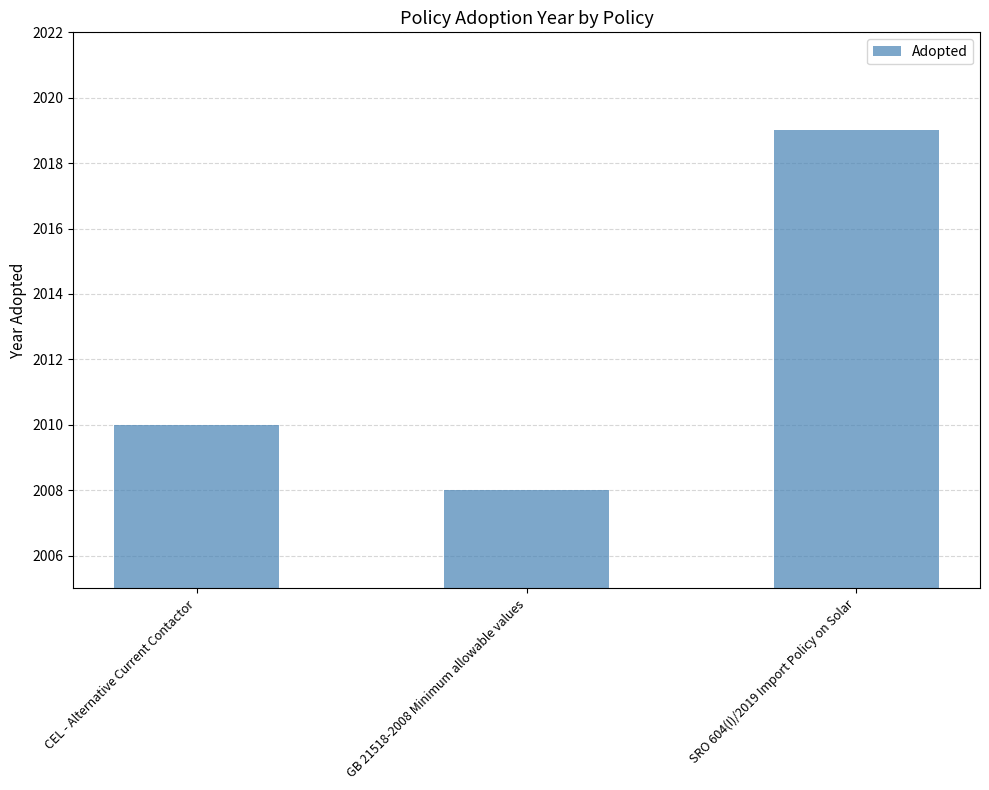

Reading right to left, transcribe all the data shown in this chart.

SRO 604(I)/2019 Import Policy on Solar=2019	GB 21518-2008 Minimum allowable values=2008	CEL - Alternative Current Contactor=2010